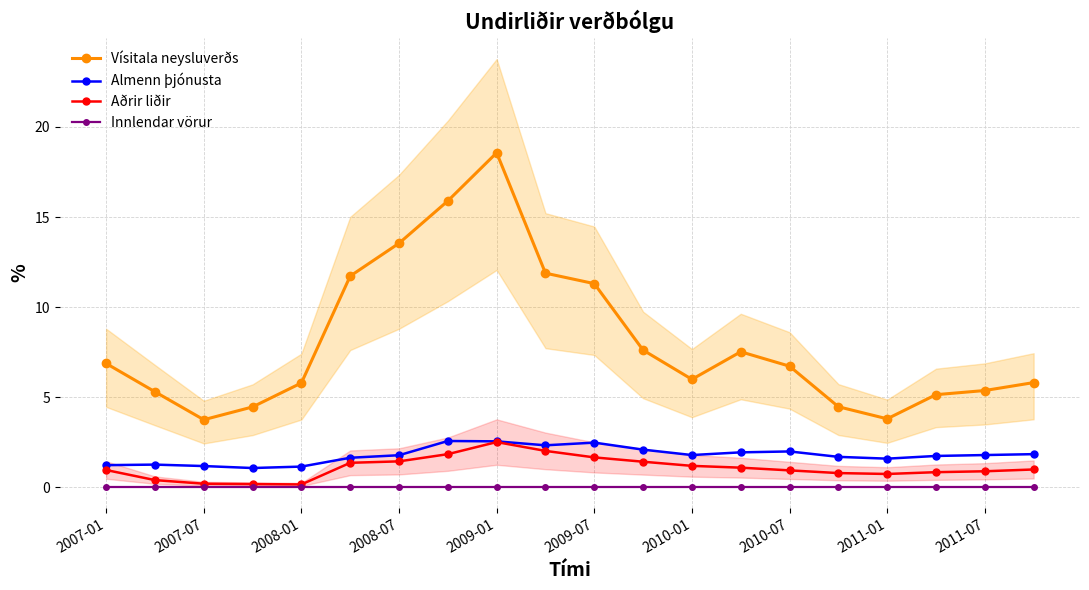

How many lines are shown in the chart?

4